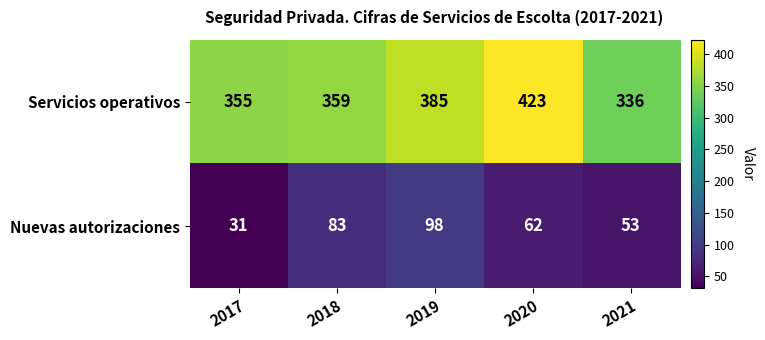

At which category does the chart reach its minimum across all series?

2017